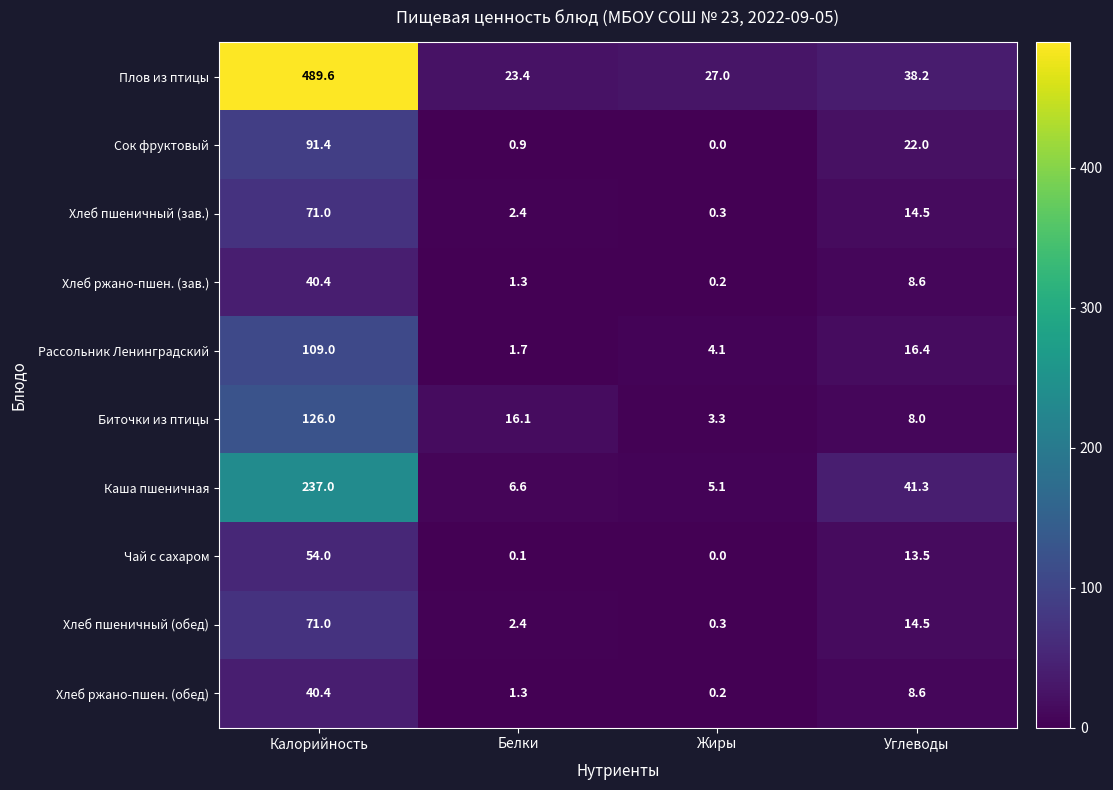

Between Белки and Жиры, which series saw the biggest shift?

Биточки из птицы